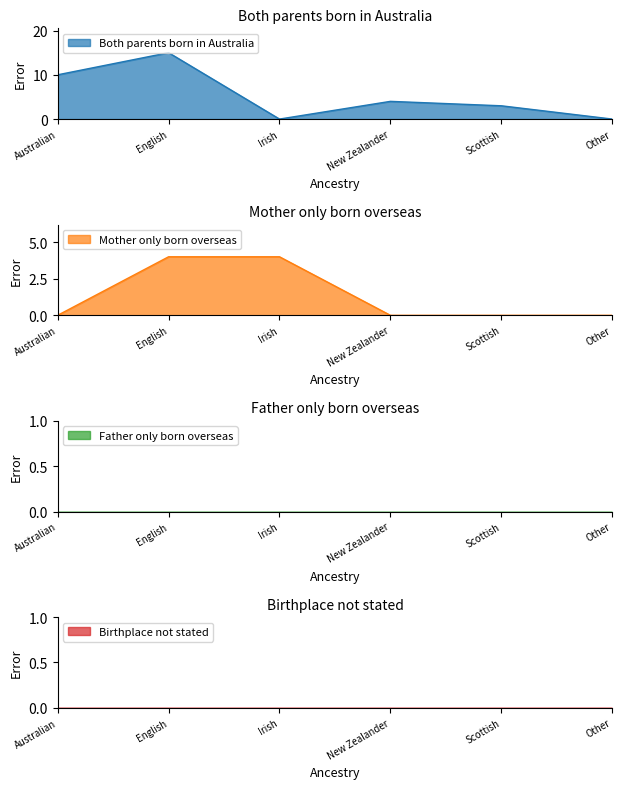

Count the Mother only born overseas values in the range 0 to 4.

6